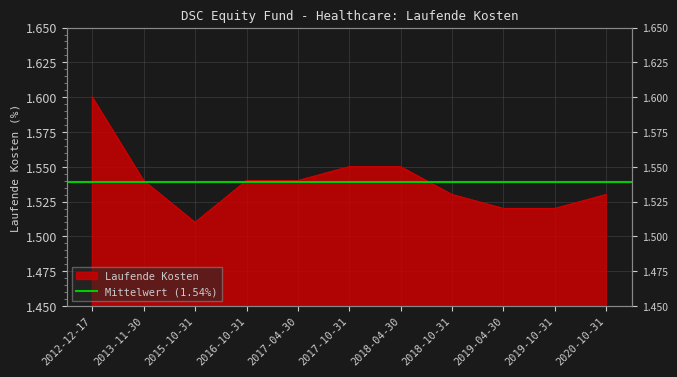

What is the difference between the maximum and minimum values?

0.1